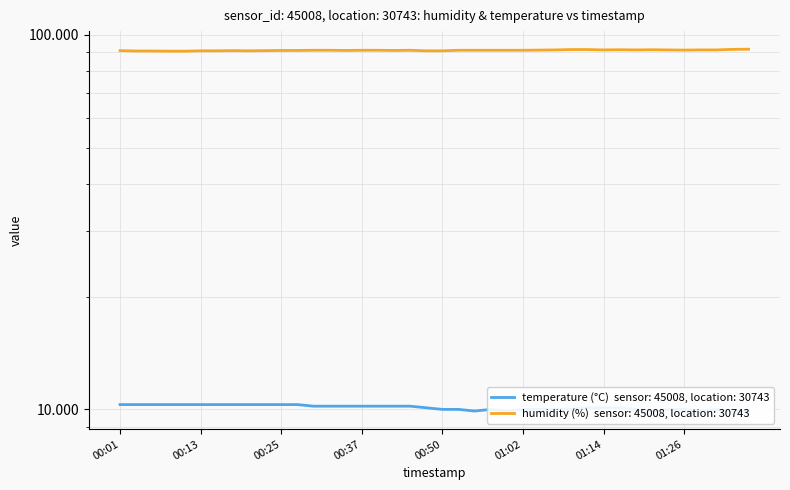

At which category is the sum across all series the highest?

01:36